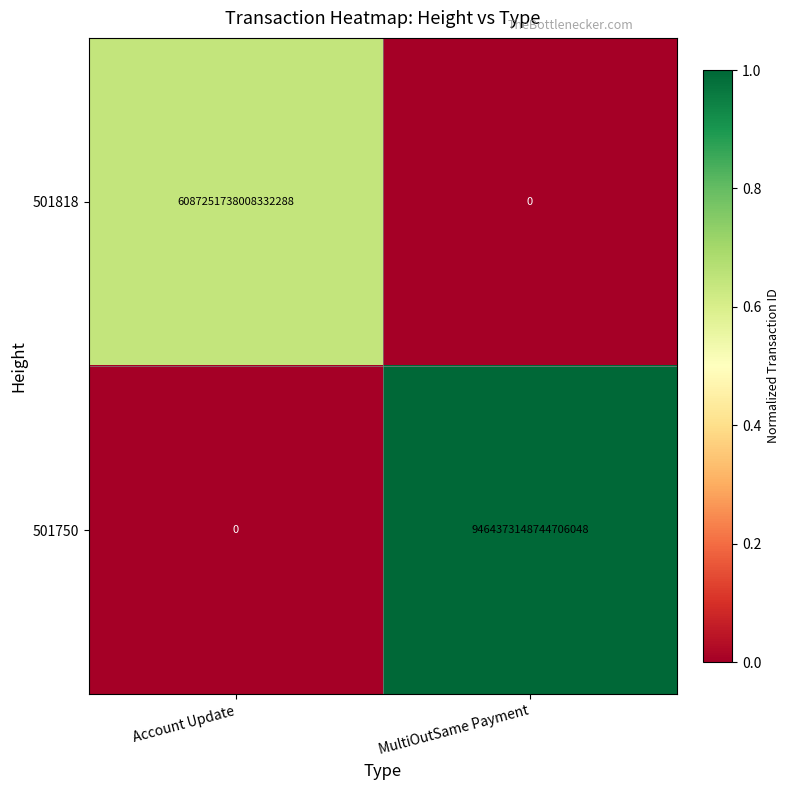

List the series in order of their overall mean, highest first.

501750, 501818